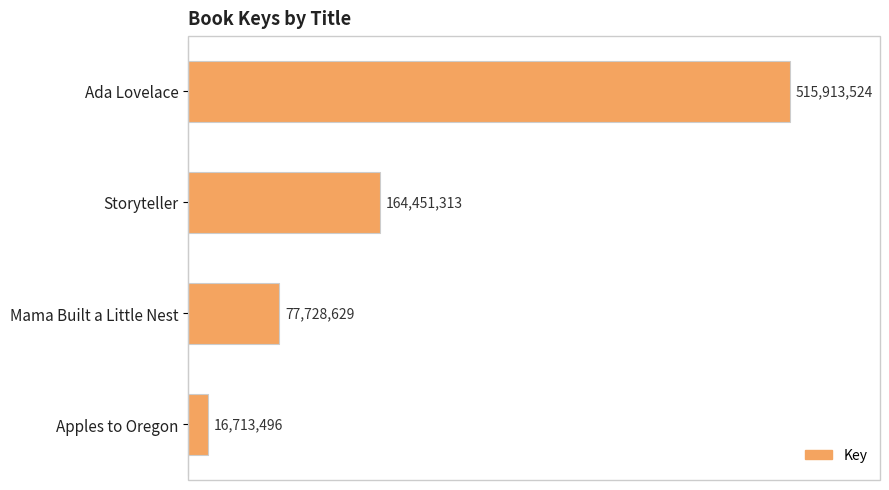

Does the chart contain any negative values?

No